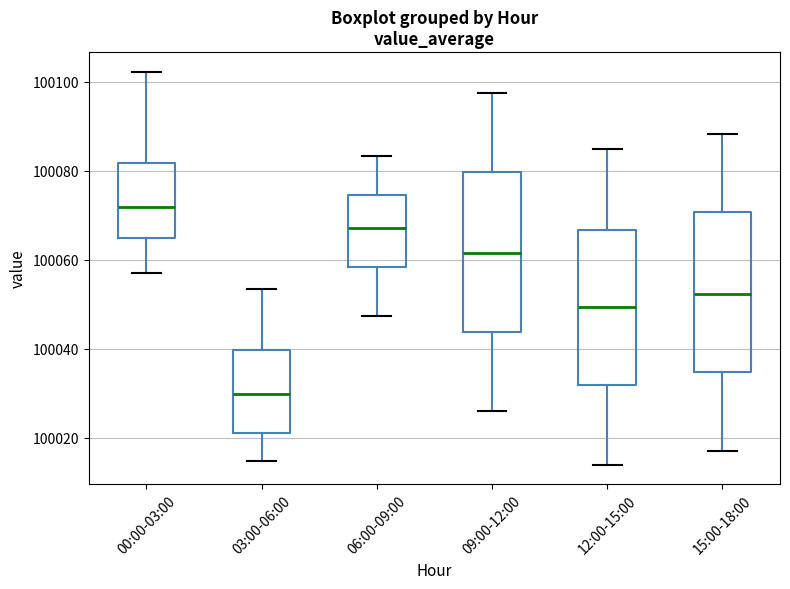

Where does the upper whisker of the box for 12:00-15:00 end on the y-axis? The values are not printed on the chart, so give them approximately, as read against the axis.

100084